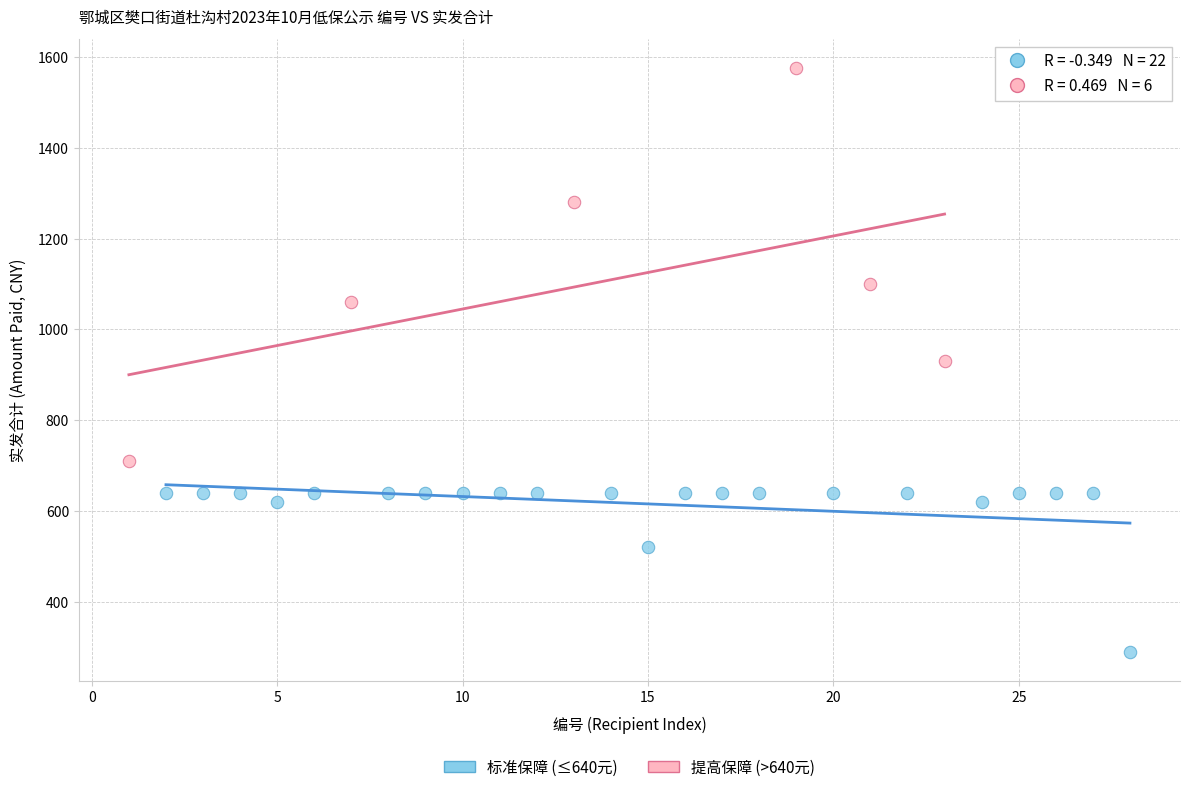

What are all the series names shown in the legend?

标准保障 (≤640元), 提高保障 (>640元)